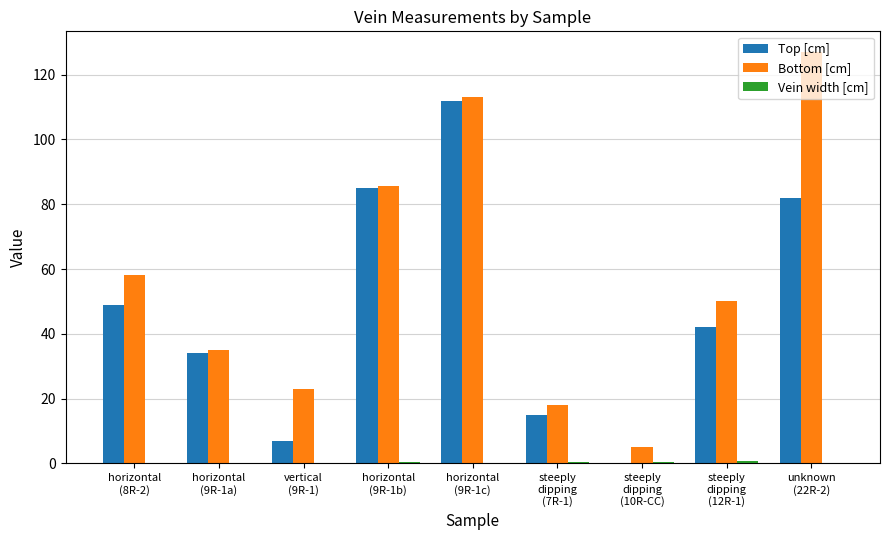

Which series has the largest range (max minus min)?

Bottom [cm]